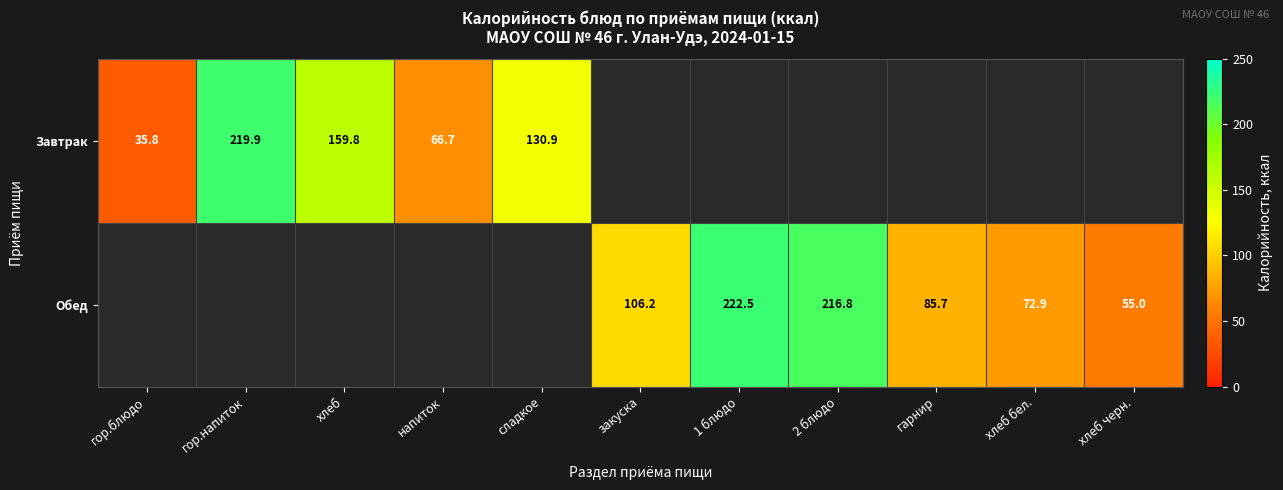

What is the difference between the maximum and minimum values in the Завтрак series?

184.1